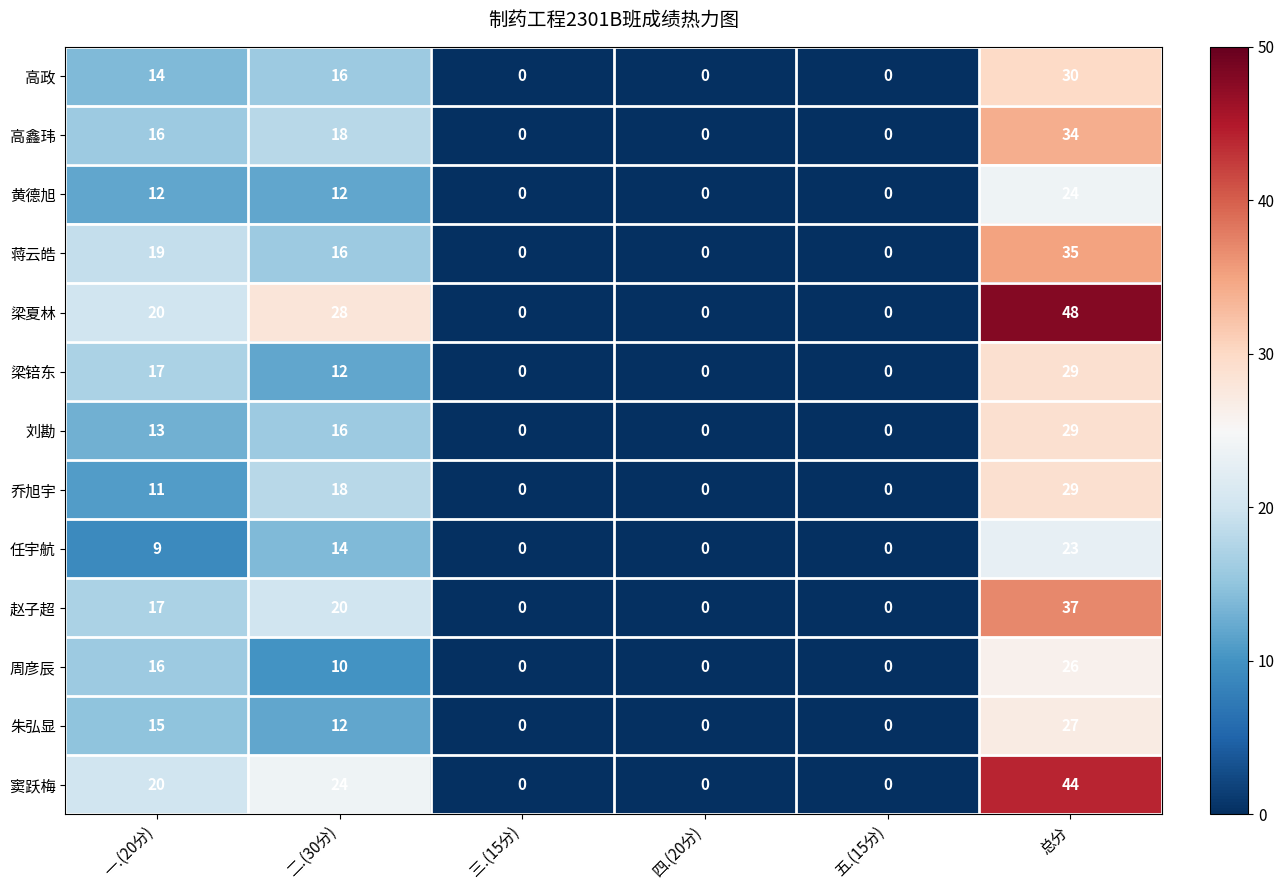

Between 二.(30分) and 三.(15分), which series saw the biggest shift?

梁夏林